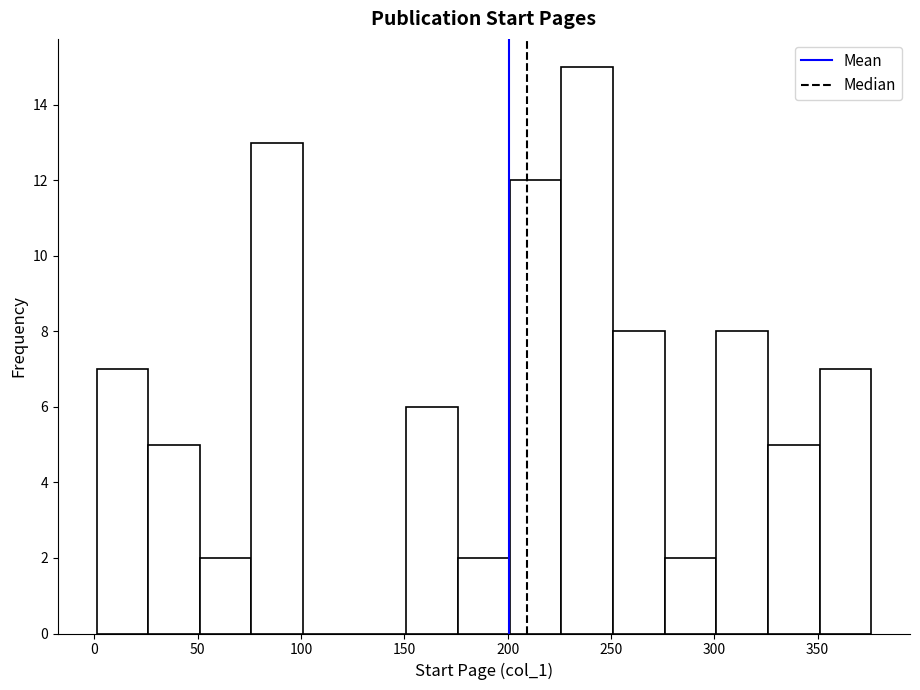

Reading left to right, transcribe this chart: for each bar, give the range it covers on the x-axis and its height. Neither the bar edges nor the heights are printed on the chart, so give them approximately, as read against the axes.

1 to 26: 7
26 to 51: 5
51 to 76: 2
76 to 101: 13
101 to 126: 0
126 to 151: 0
151 to 176: 6
176 to 201: 2
201 to 226: 12
226 to 251: 15
251 to 276: 8
276 to 301: 2
301 to 326: 8
326 to 351: 5
351 to 376: 7